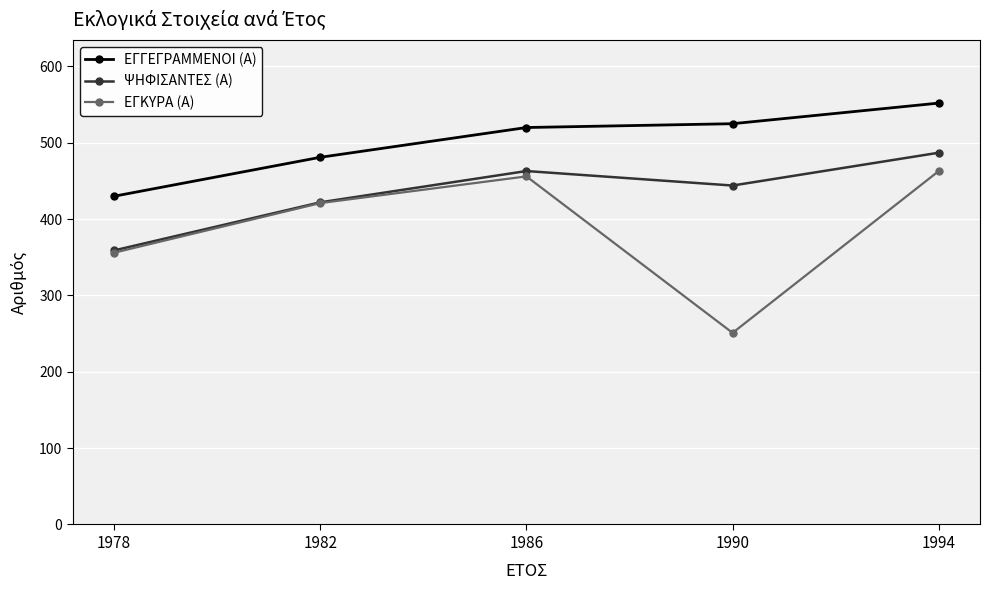

True or false: ΕΓΓΕΓΡΑΜΜΕΝΟΙ (Α) has a value of 174 at 1986.

False